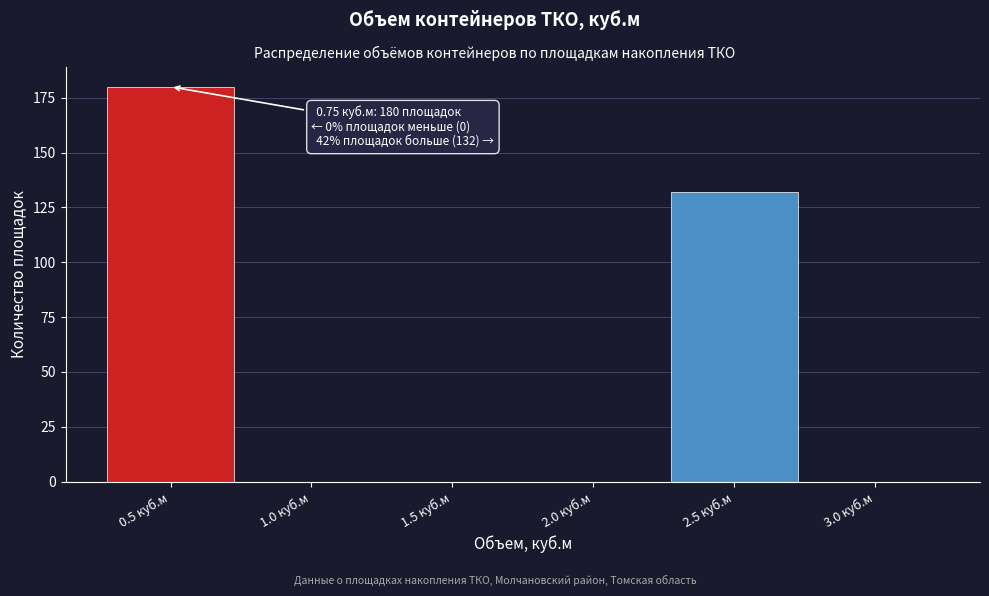

Reading left to right, extract all data points from this chart.

0.5 куб.м=180	1.0 куб.м=0	1.5 куб.м=0	2.0 куб.м=0	2.5 куб.м=132	3.0 куб.м=0